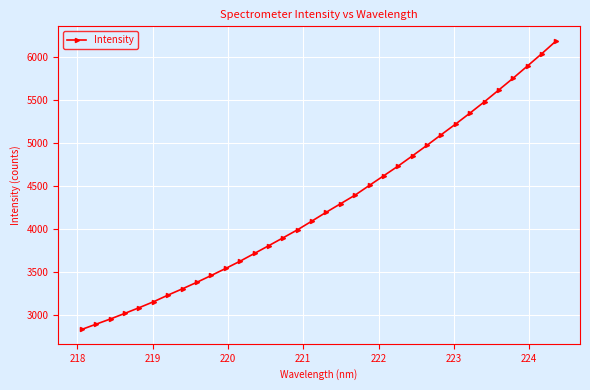

What is the difference between the maximum and second lowest values?

3288.6